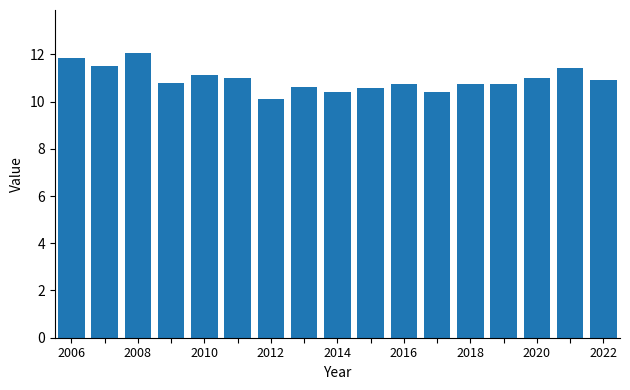

What is the difference between the maximum and second lowest values?

1.7